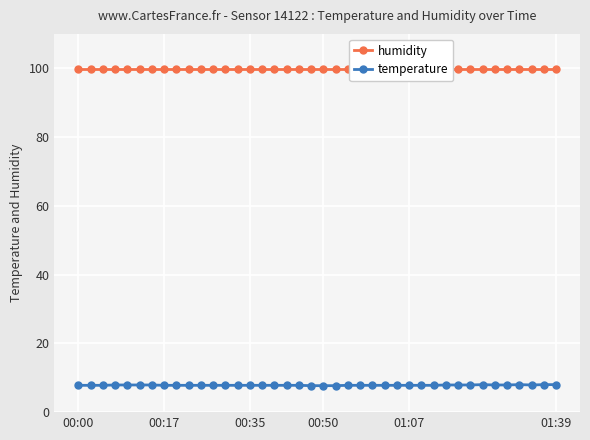

True or false: temperature has a value of 7.8 at 00:17.

True